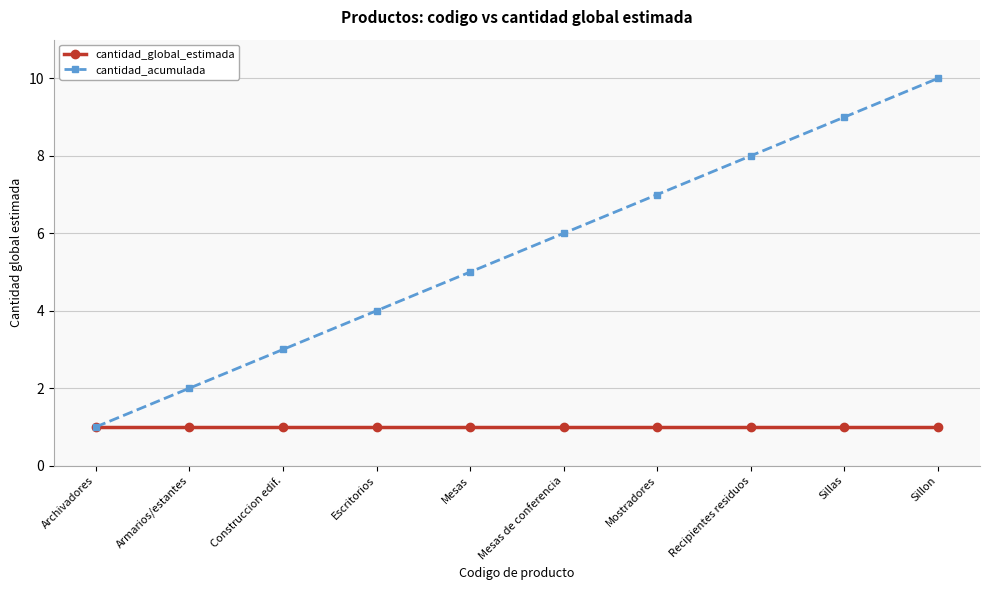

What is the lowest value of the cantidad_acumulada series?

1